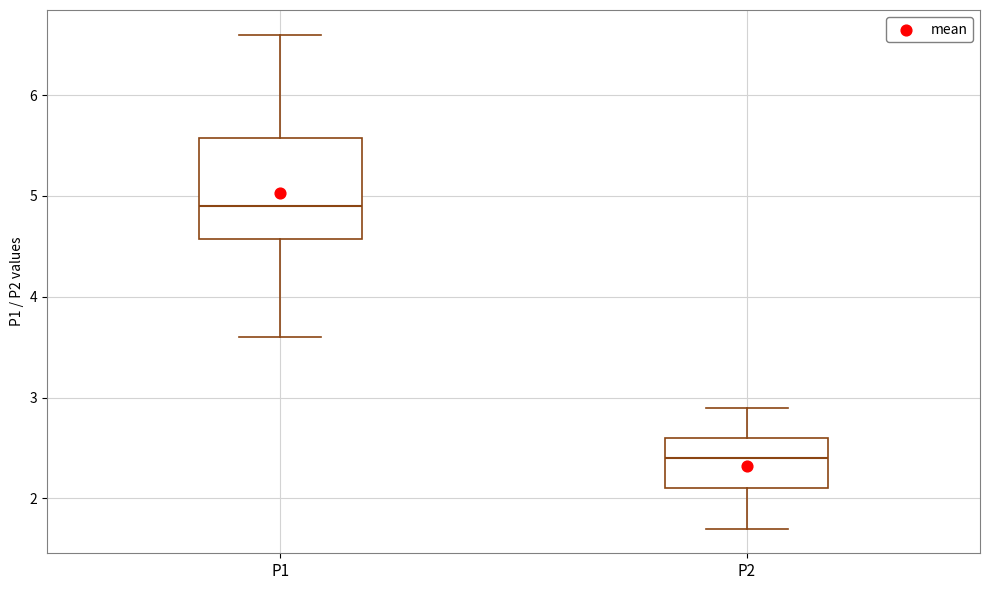

Which box's median line is the highest?

P1